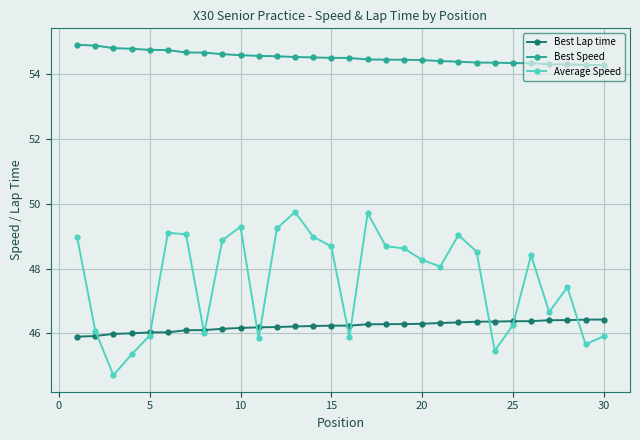

True or false: Average Speed and Best Speed cross at least once.

False